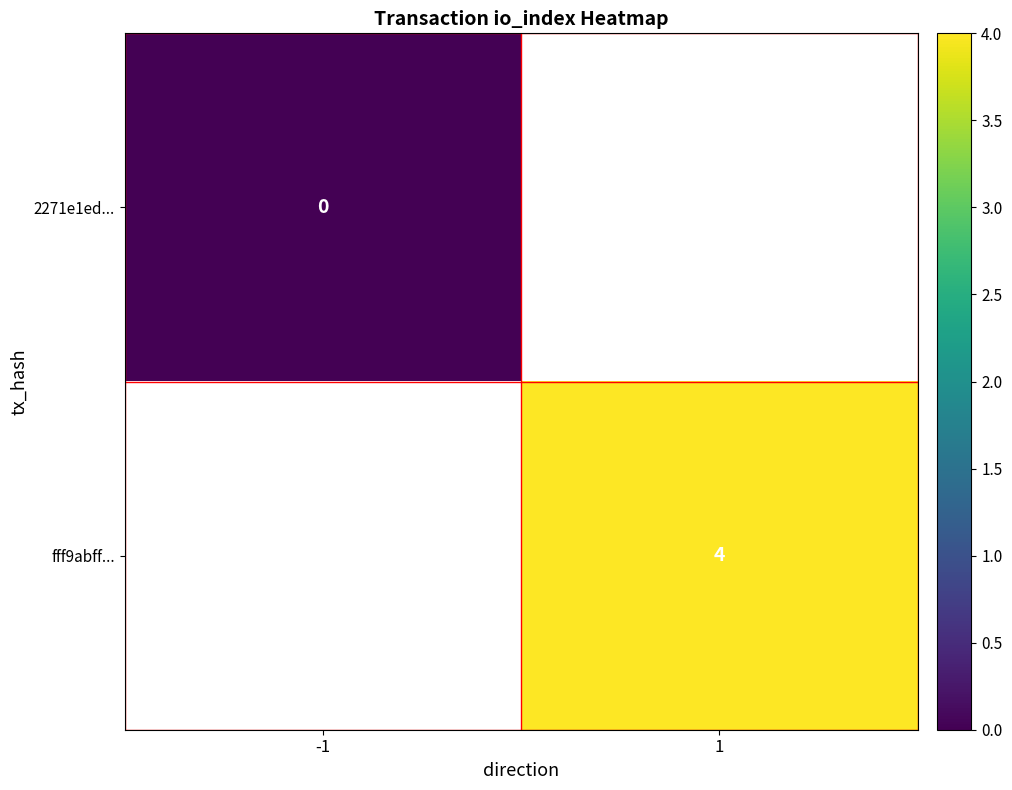

True or false: fff9abff... has a value of 1 at 1.

False